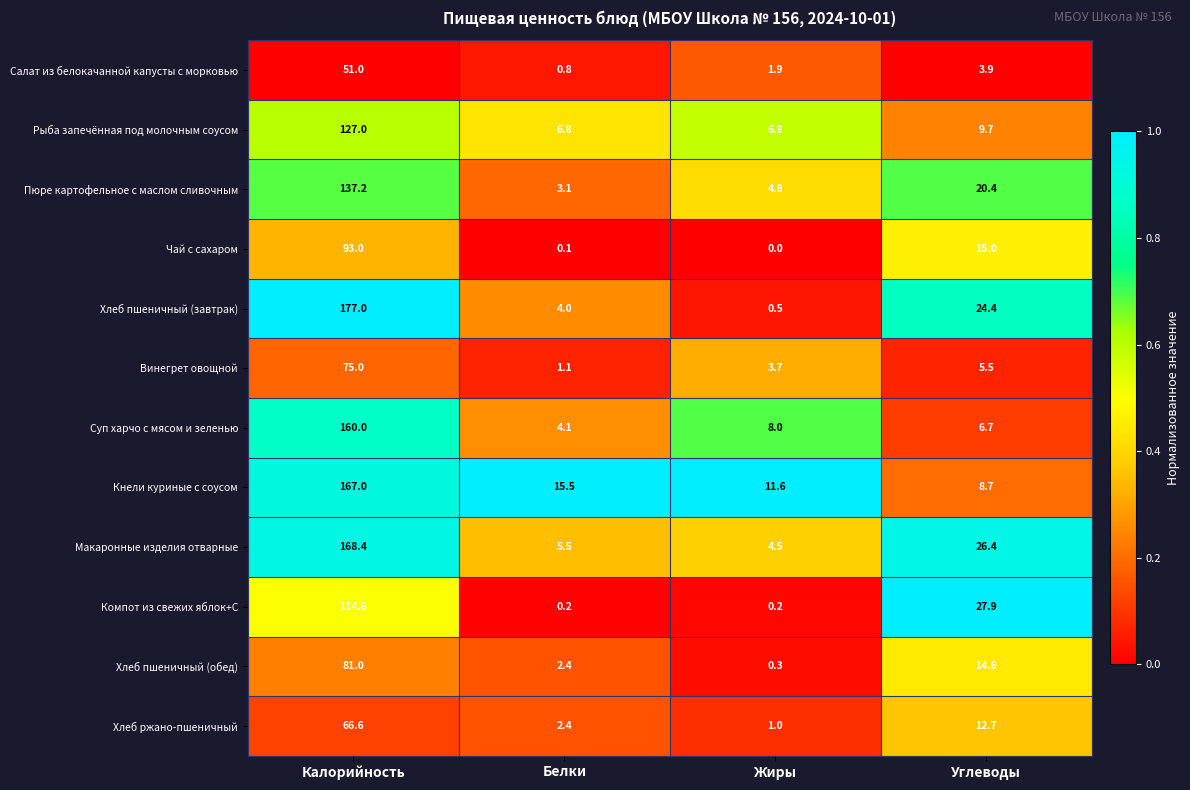

What is the sum of all Макаронные изделия отварные values?

204.8